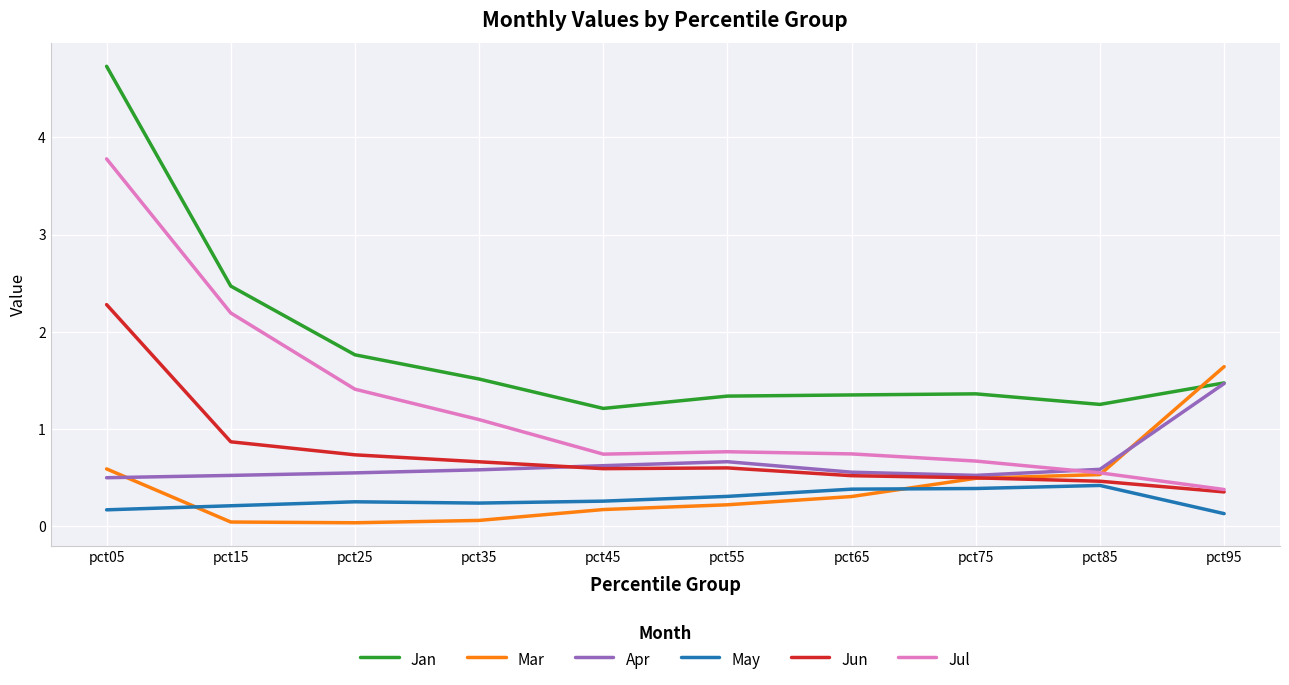

True or false: May and Apr cross at least once.

False